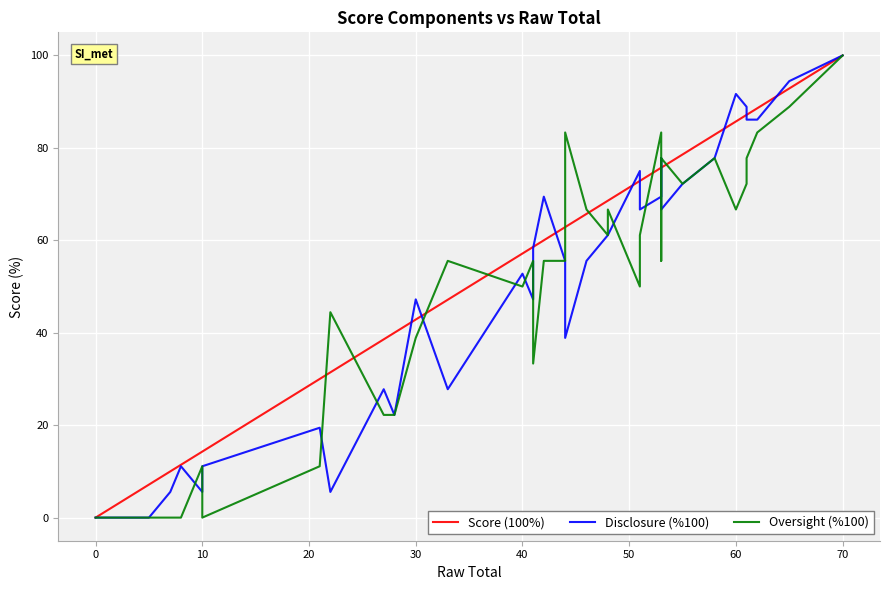

List the series in order of their peak value, lowest first.

Score (100%), Disclosure (%100), Oversight (%100)